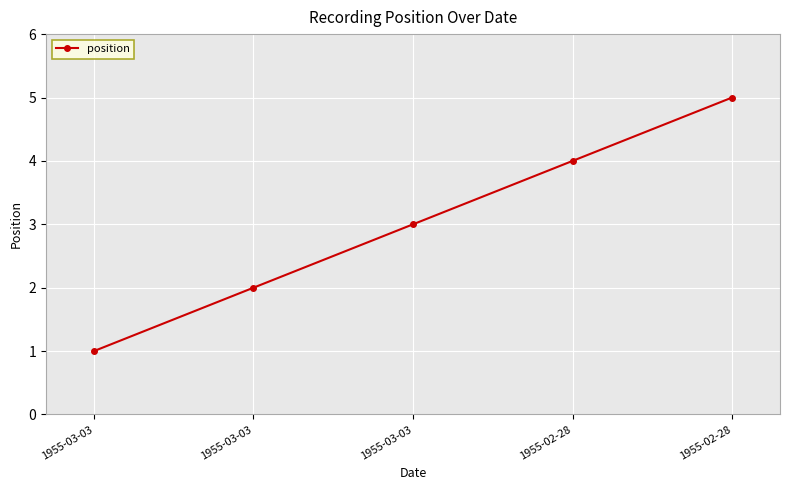

Rank the categories by value from lowest to highest.

1955-03-03, 1955-03-03, 1955-03-03, 1955-02-28, 1955-02-28